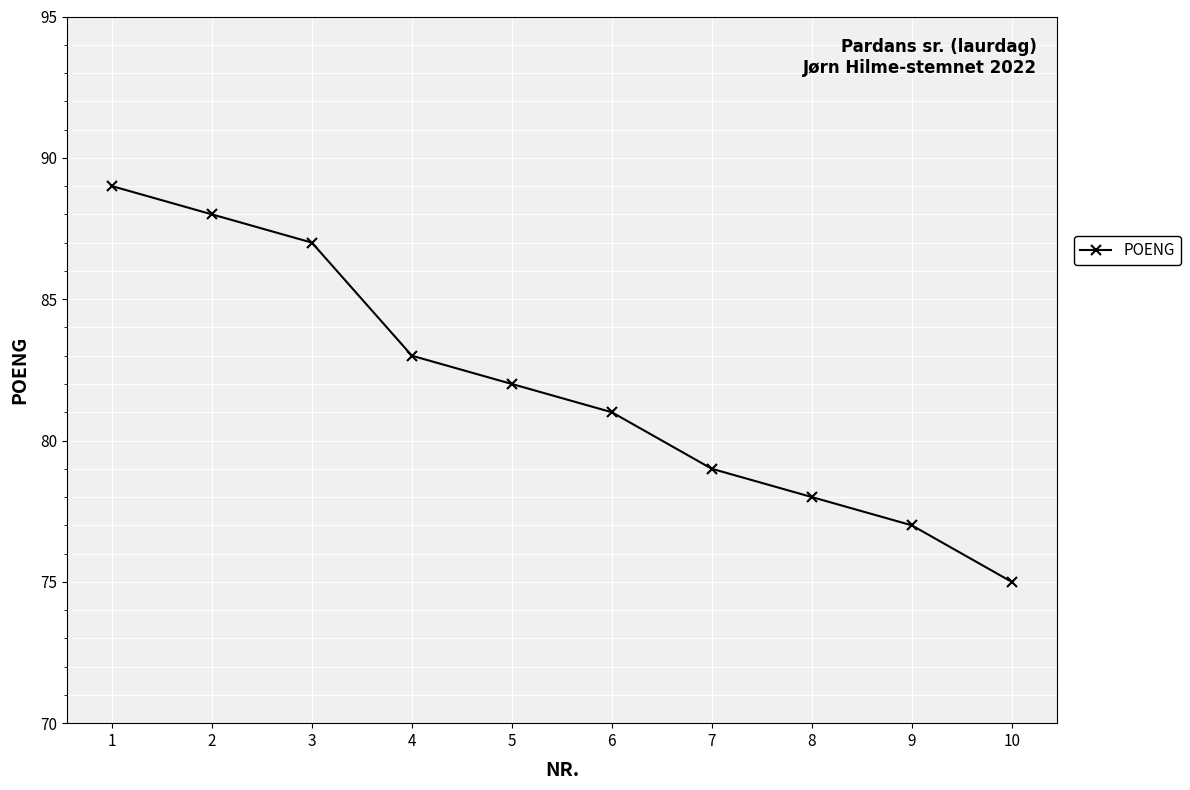

The chart shows a value of 77 at 9. True or false?

True